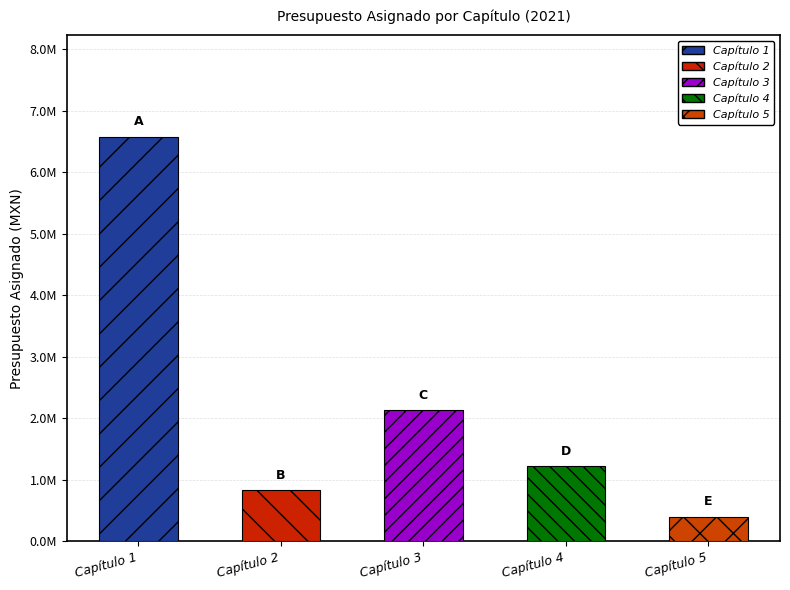

What is the sum of all Capítulo 4 values?

1219000.0